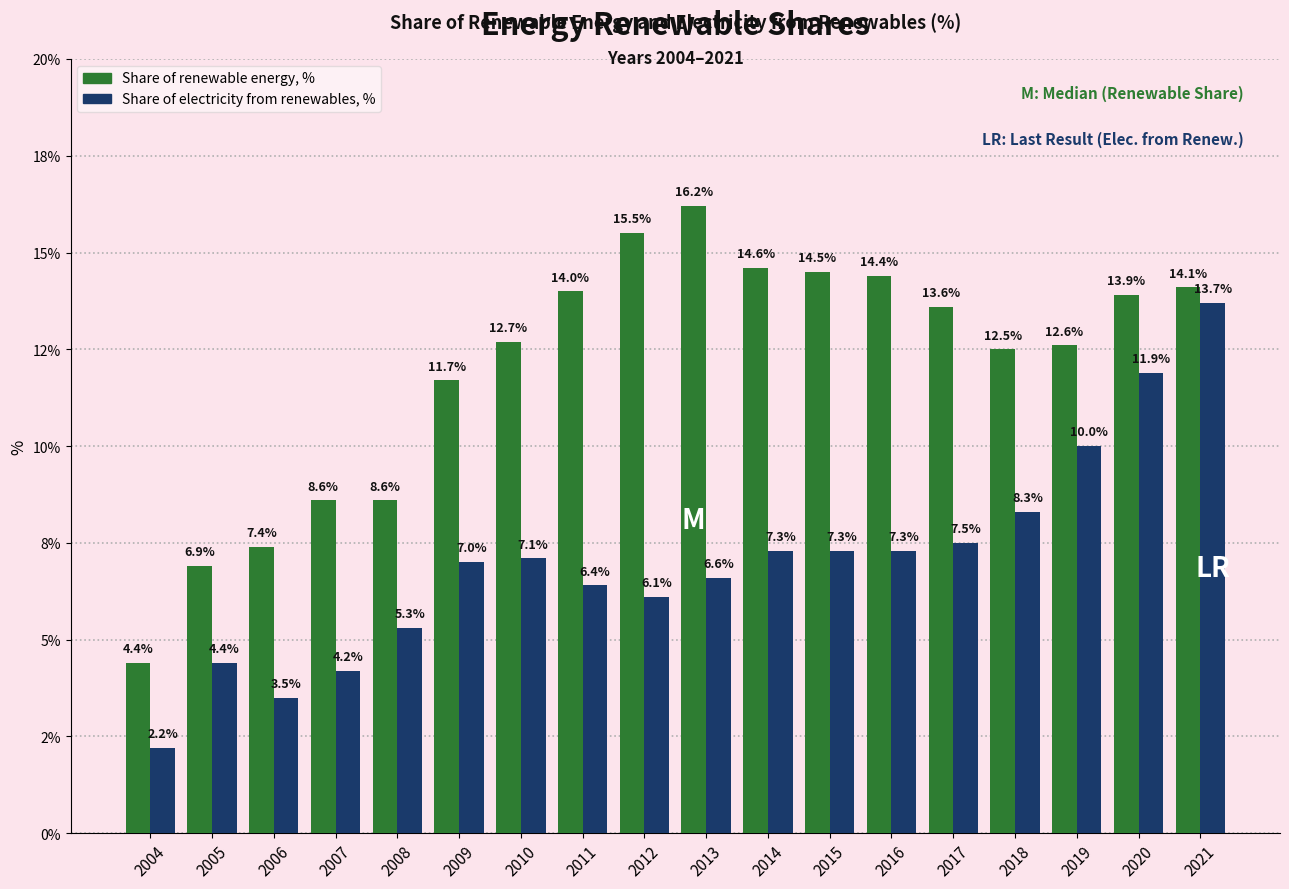

Is the value of Share of renewable energy, % at 2012 greater than the value of Share of electricity from renewables, % at 2013?

Yes